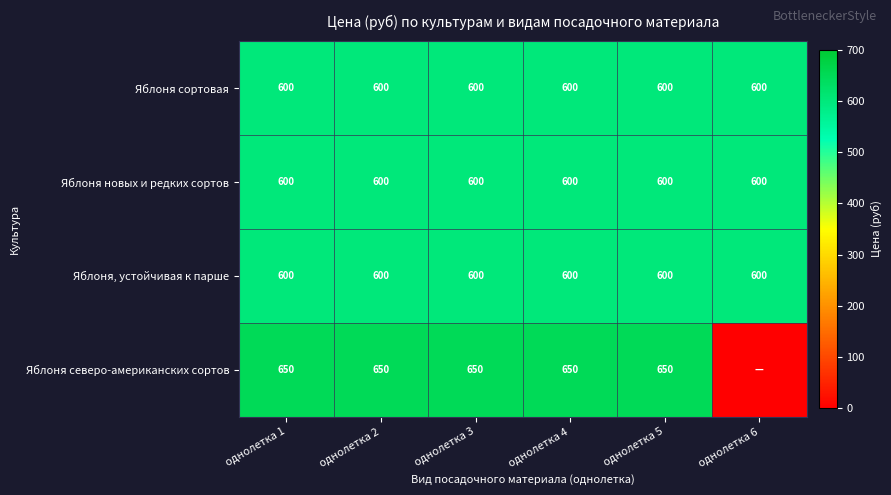

What is the difference between the highest and lowest values at однолетка 2?

50